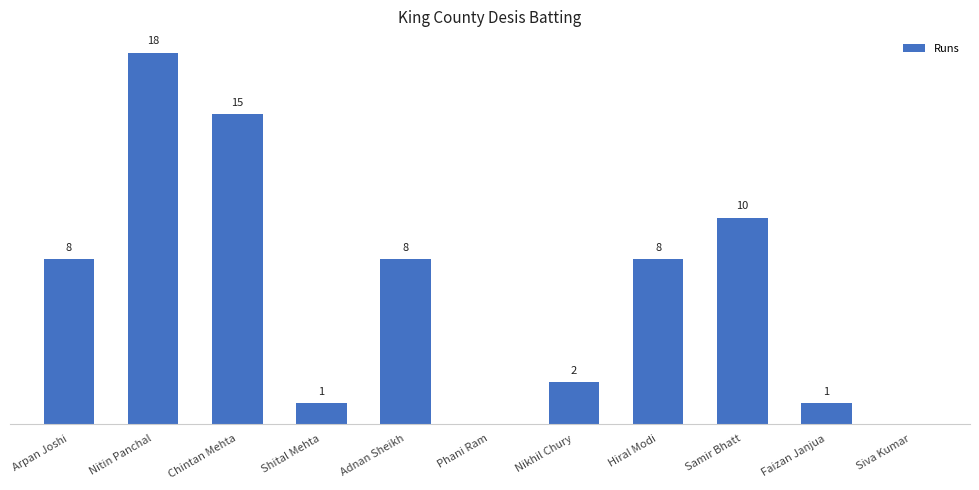

Which has a higher value, Arpan Joshi or Nikhil Chury?

Arpan Joshi